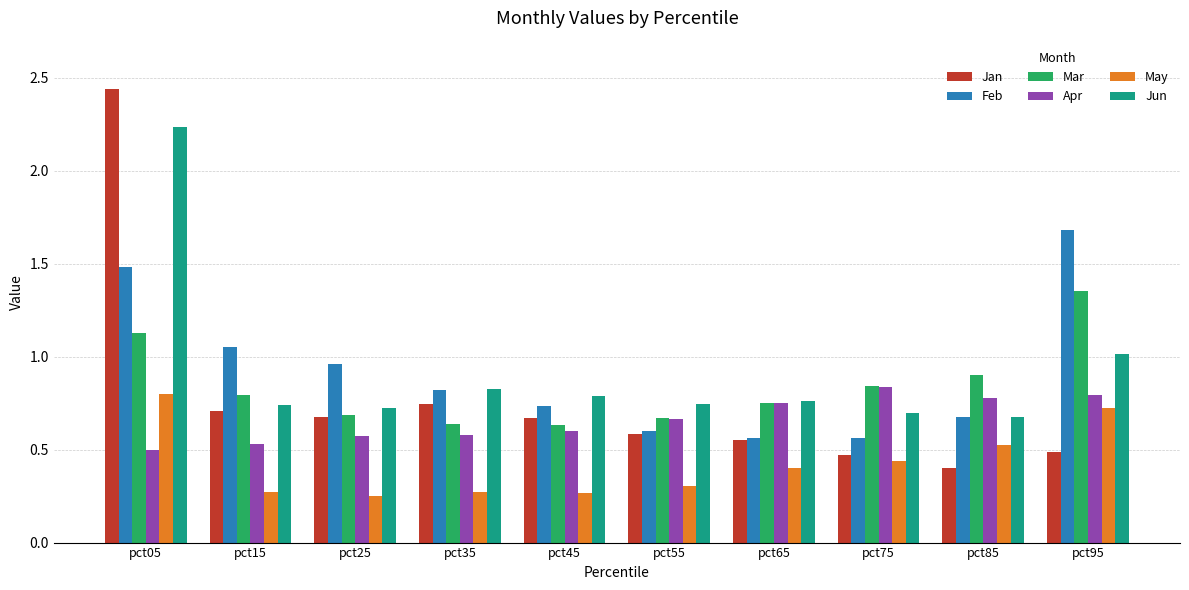

How many Mar values are between 0 and 1?

8